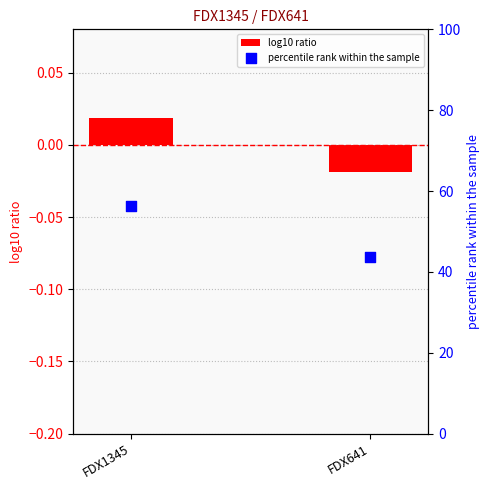

Is the value of log10 ratio at FDX1345 greater than the value of percentile rank within the sample at FDX1345?

No